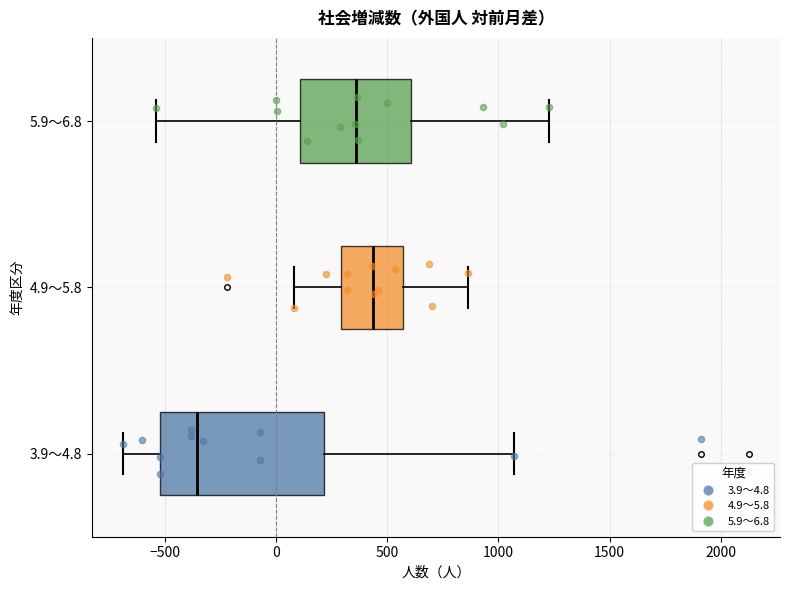

Which box is the widest, from its left edge to its right edge?

3.9～4.8